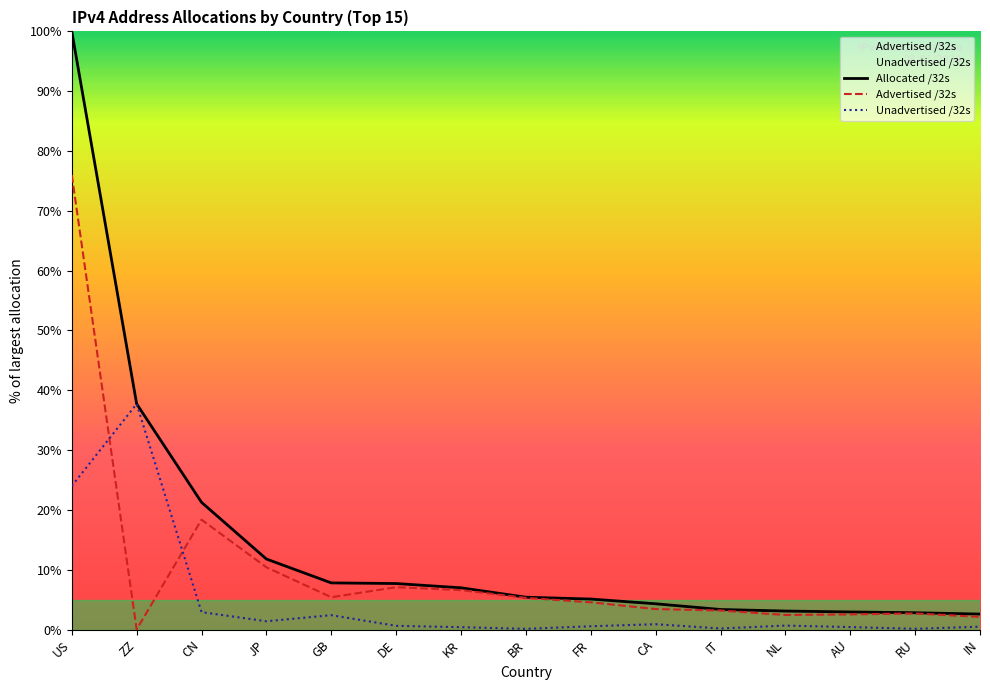

In Advertised /32s, how many points are higher than both neighbors (excluding endpoints)?

3